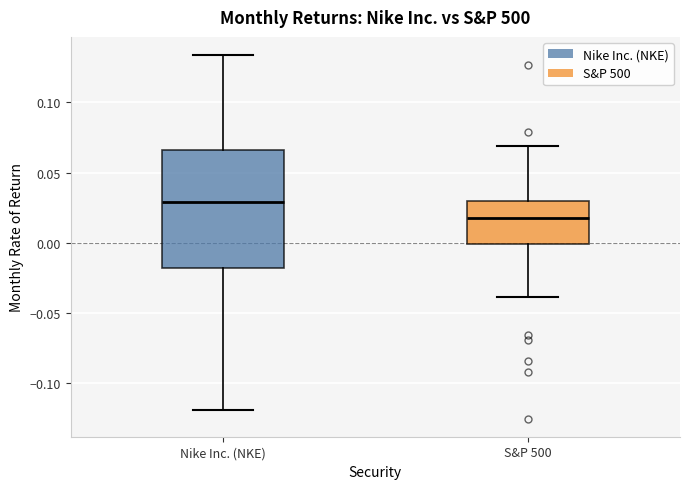

Which box's median line is the lowest?

S&P 500